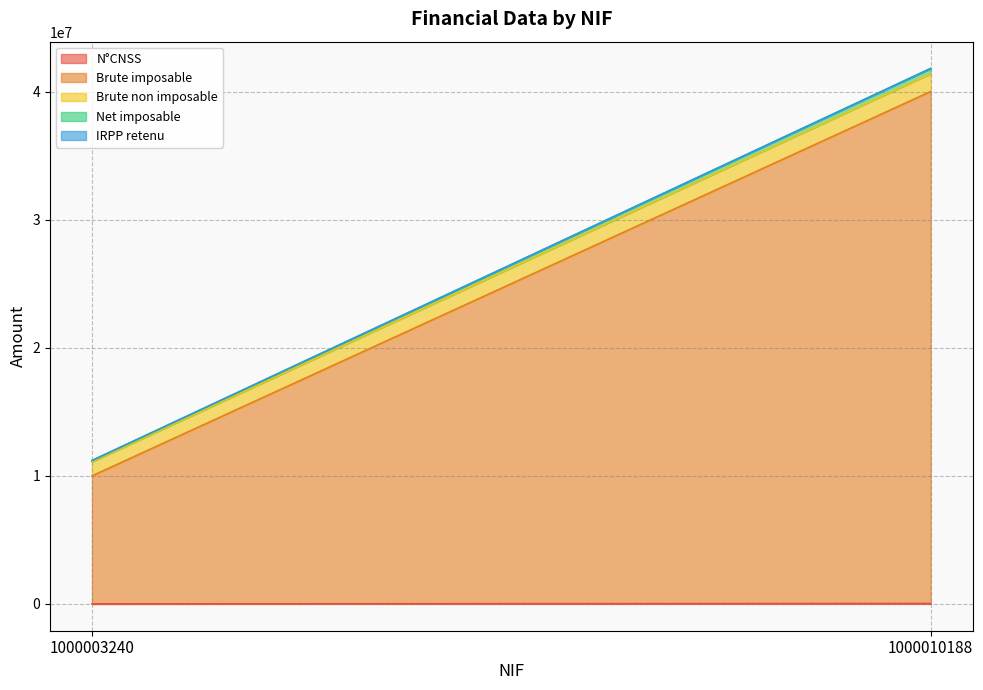

Which series has the widest spread of values?

Brute imposable